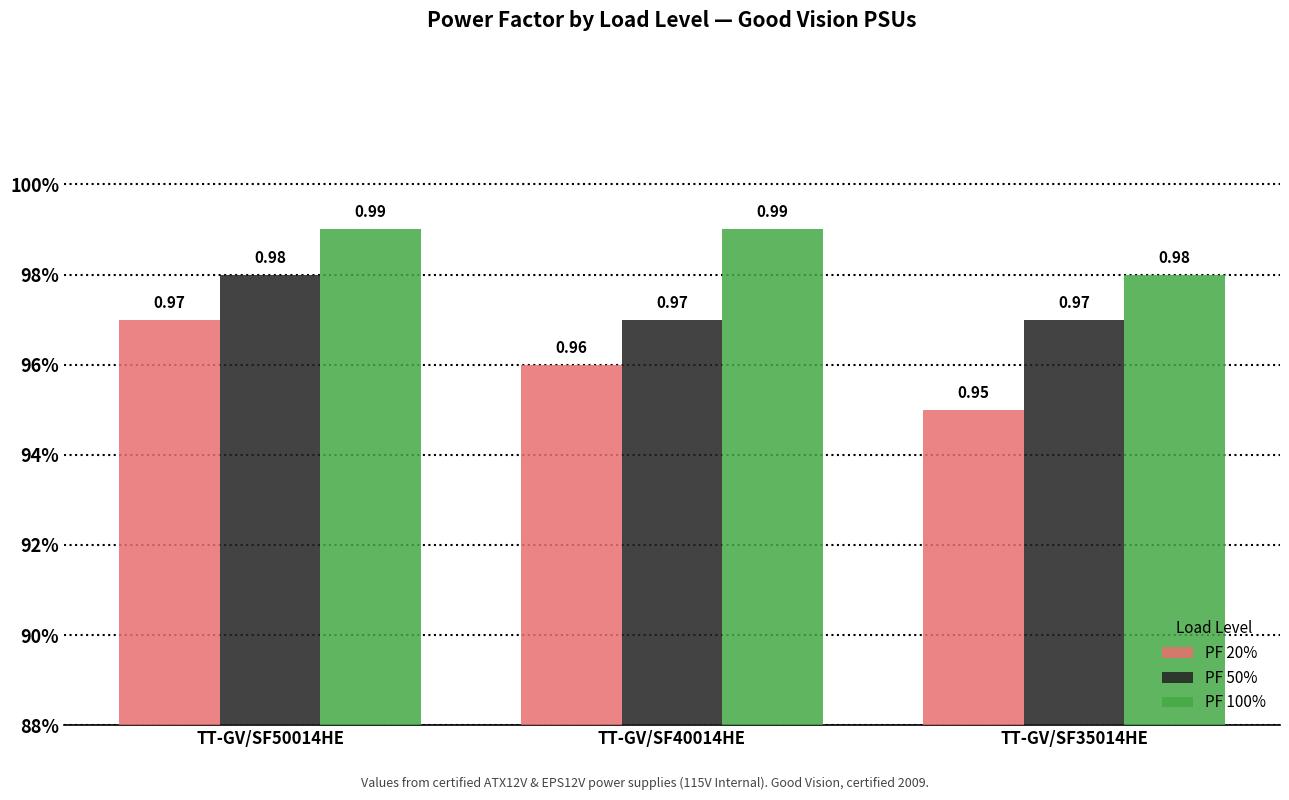

What is the value of the PF 50% bar at the 1st from the left?

1.0